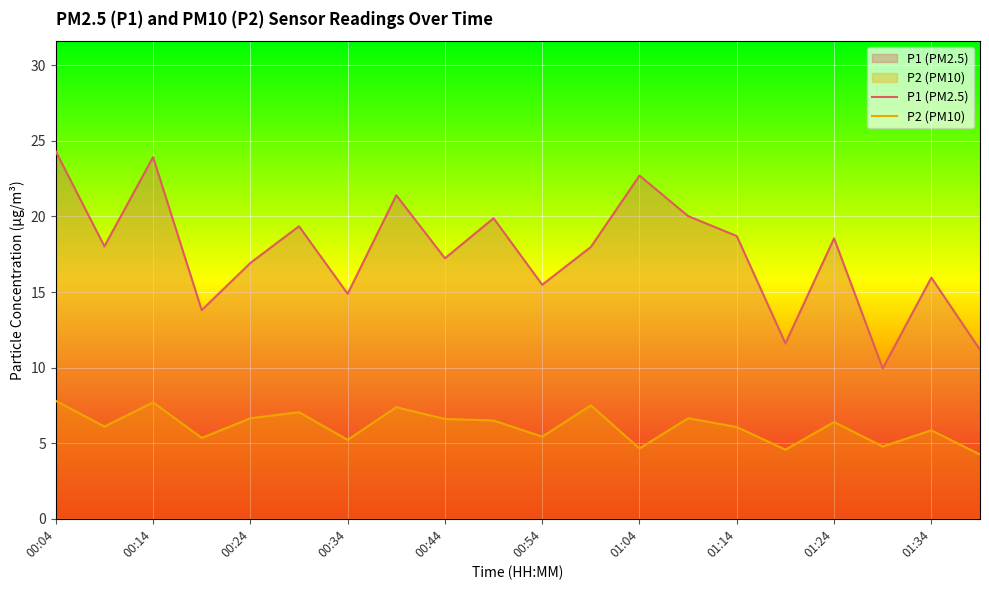

Is it true that P1 (PM2.5) equals 3.6 at 00:54?

False